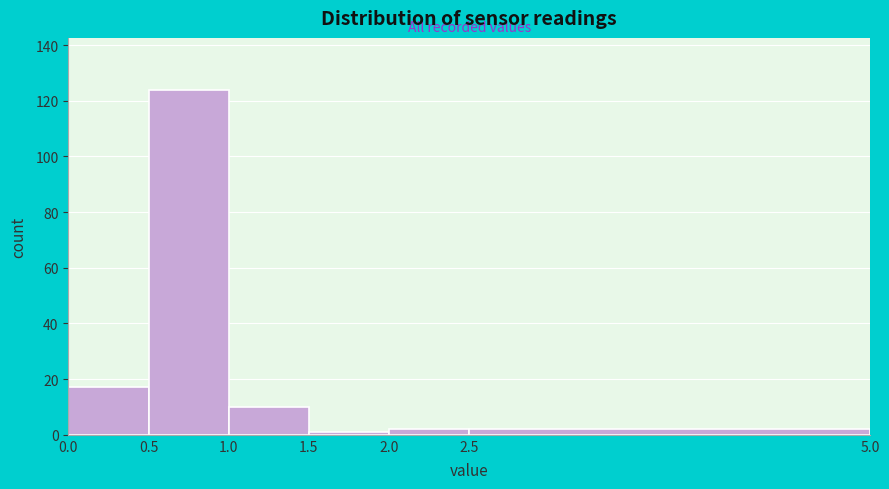

What is the height of the bar covering 0.0 to 0.5 on the x-axis? The values are not printed on the chart, so give them approximately, as read against the axis.

18